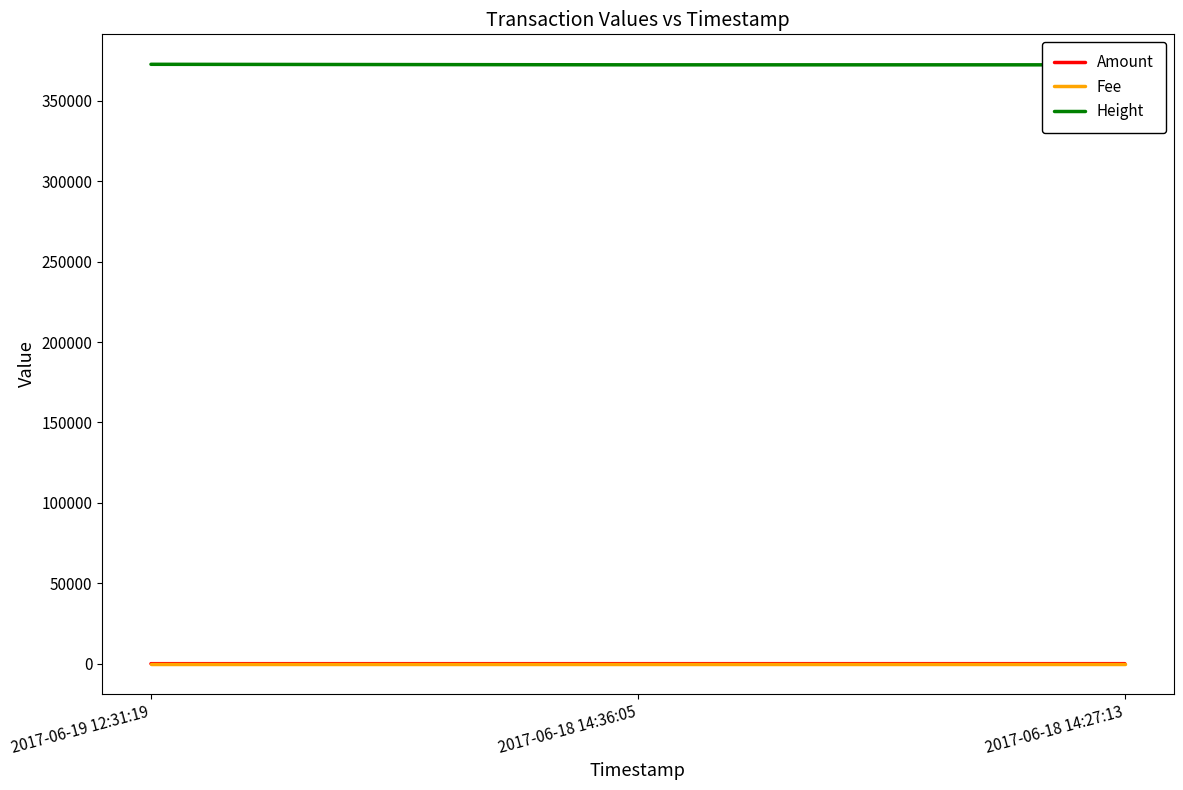

What is the label of the 2nd point from the left?

2017-06-18 14:36:05